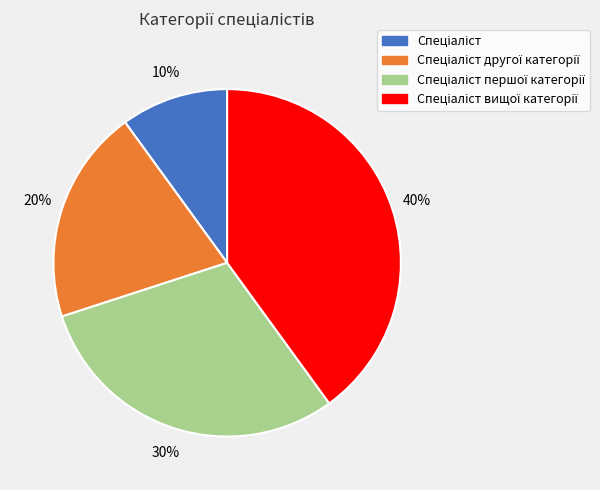

To the nearest percent, what is the average slice percentage?

25%